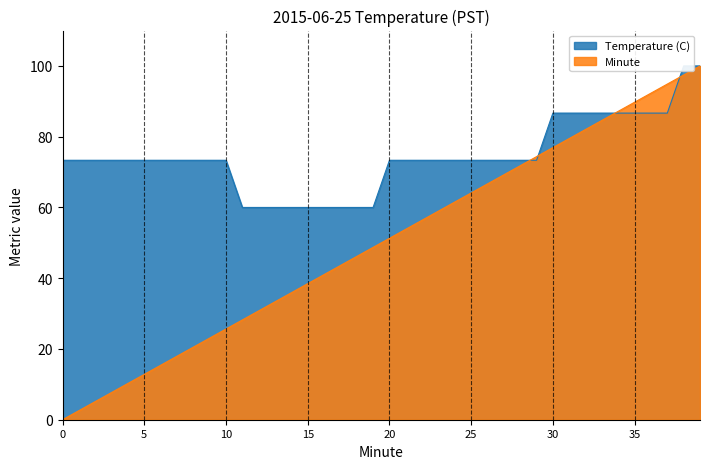

What are all the series names shown in the legend?

Temperature (C), Minute